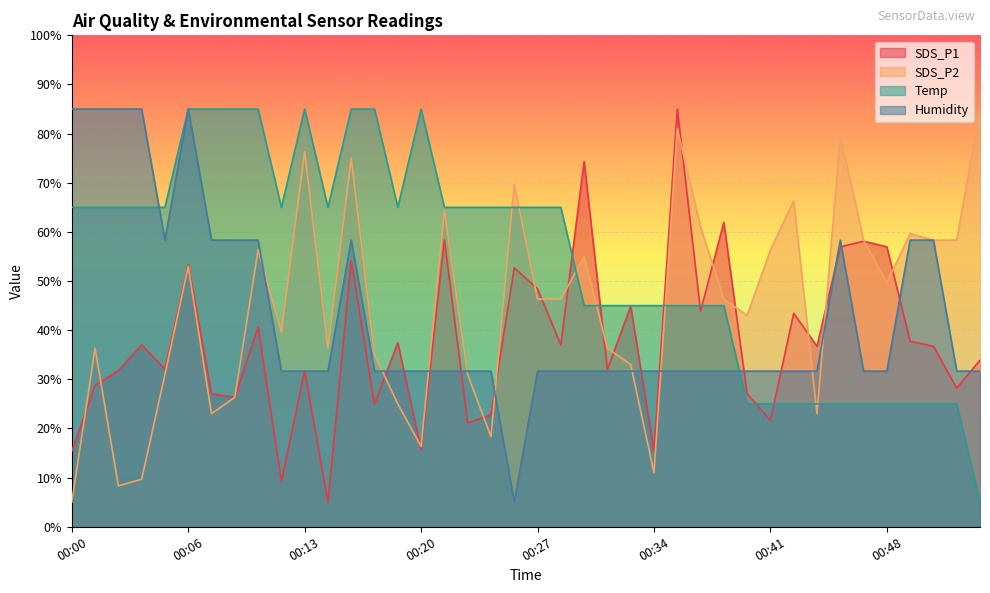

Where do Humidity and SDS_P2 first cross each other?

00:11 and 00:12